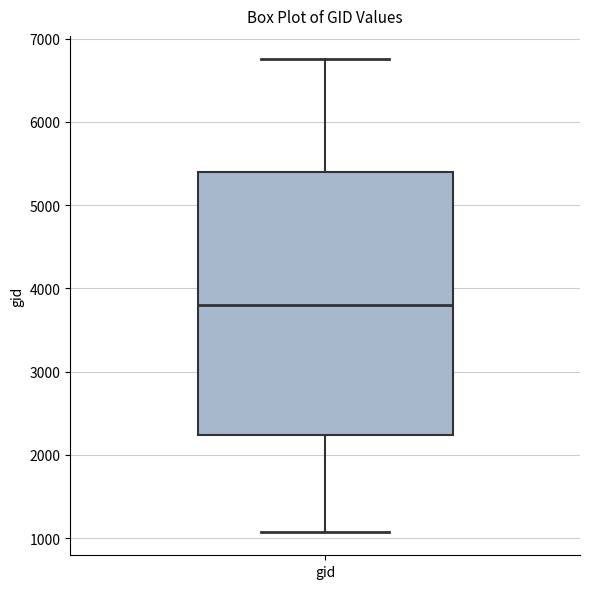

Where does the upper whisker of the box for gid end on the y-axis? The values are not printed on the chart, so give them approximately, as read against the axis.

6700